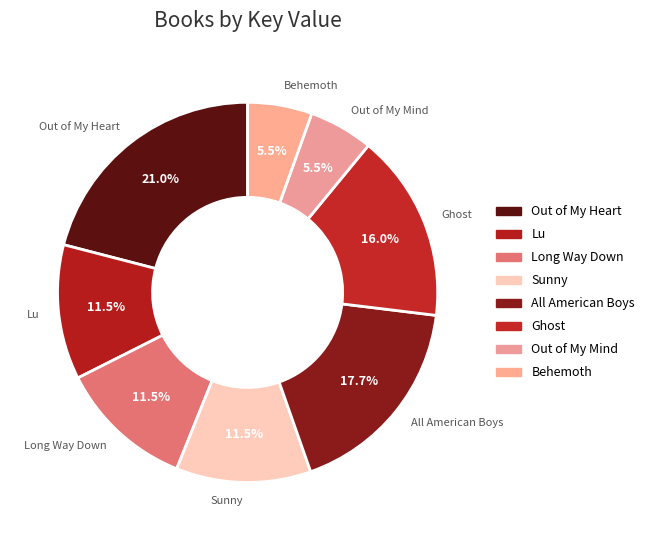

True or false: Out of My Mind accounts for 1% of the total.

False